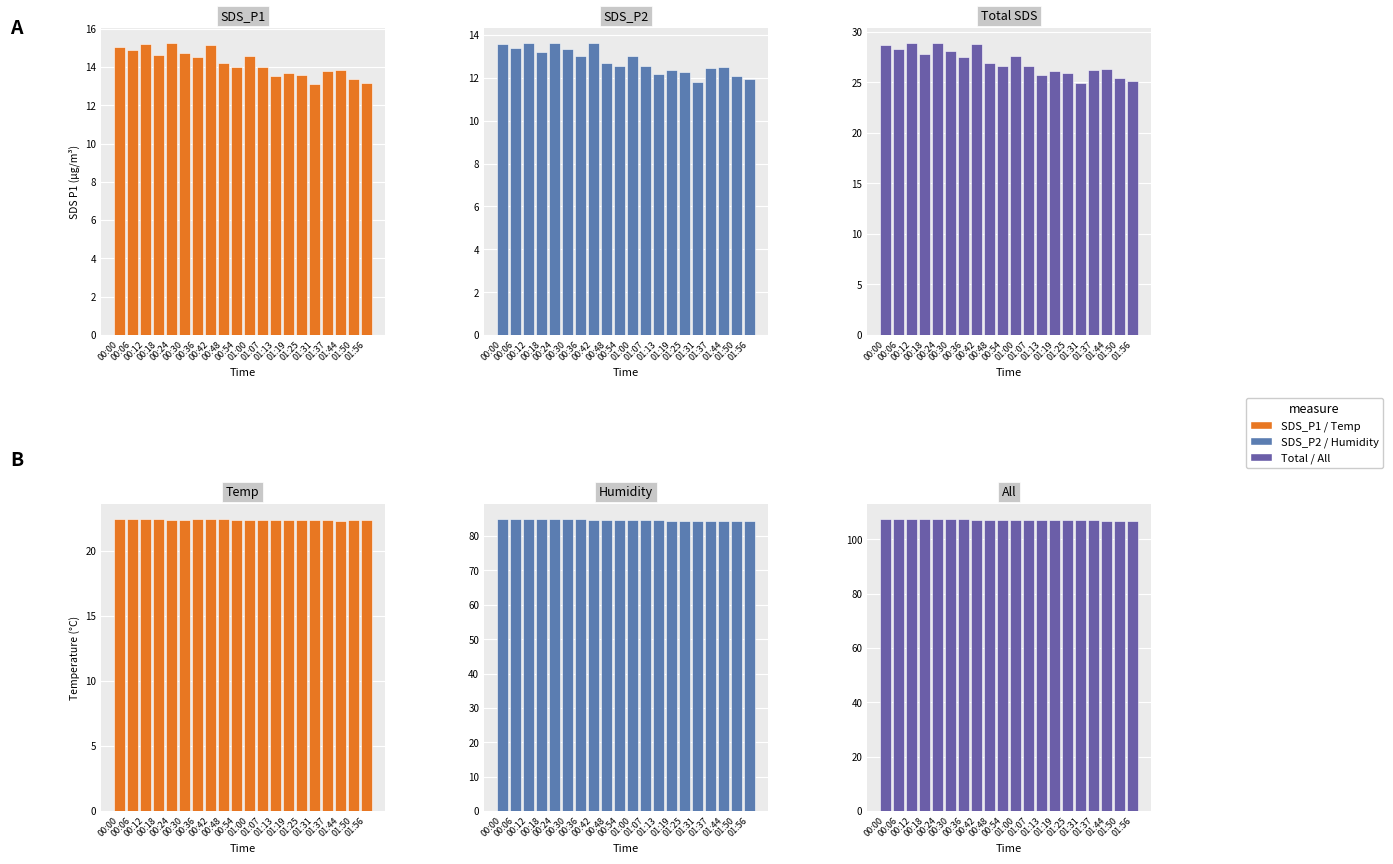

Which series has the largest total across all categories?

All